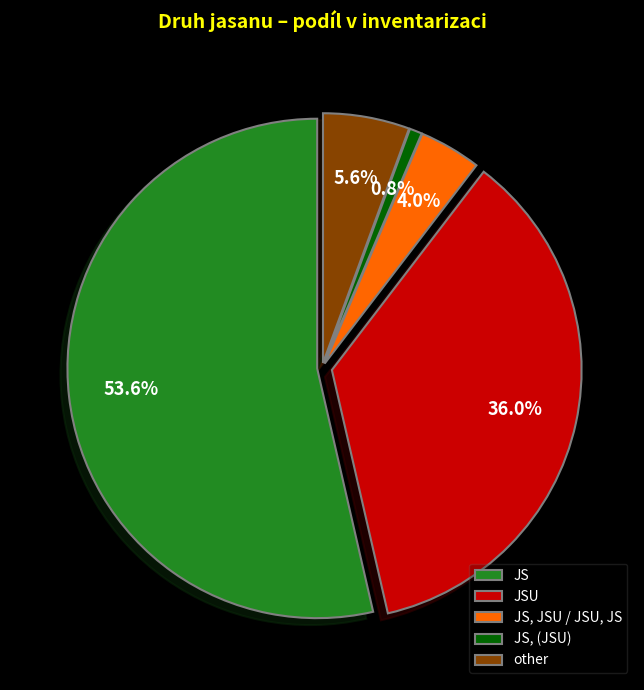

To the nearest percent, what is the difference between the largest and smallest slice percentages?

53%